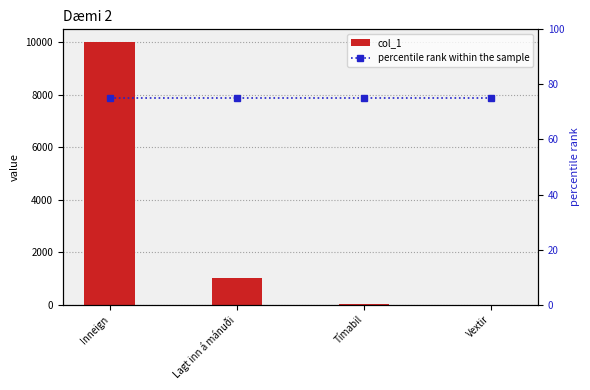

What is the label of the 3rd bar from the left?

Tímabil